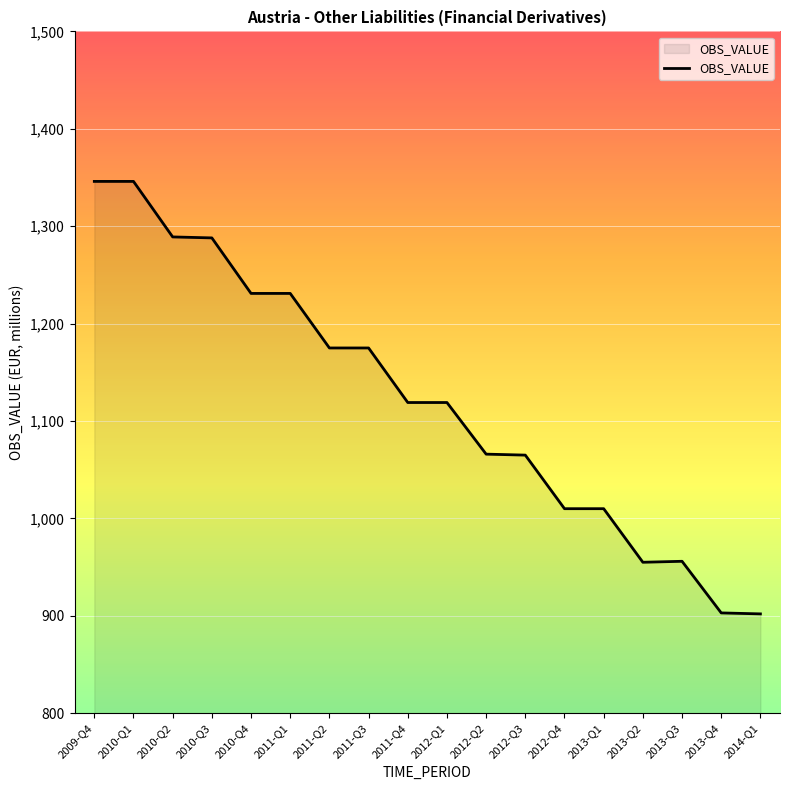

What position from the right is 2010-Q2?

16